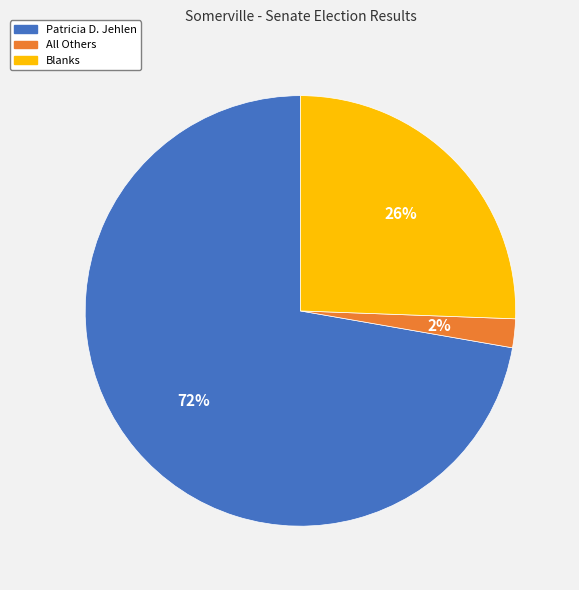

Count the number of slices in the pie.

3